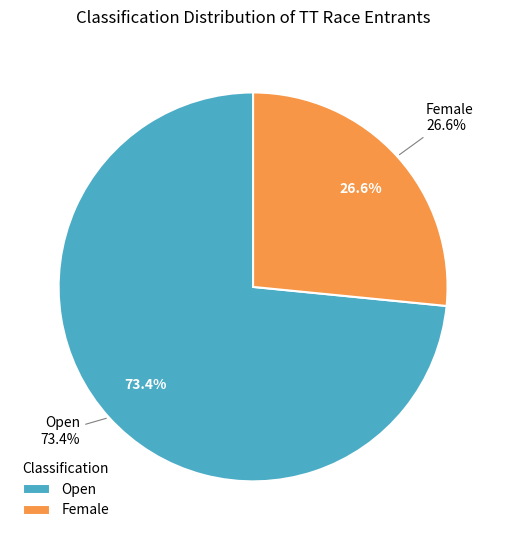

To the nearest percent, what portion does Open represent?

73%